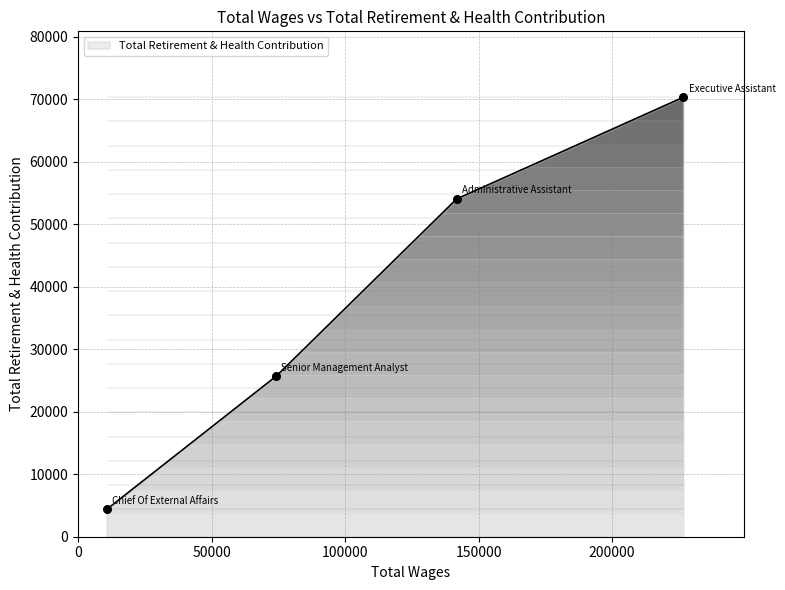

What is the change in value from Chief Of External Affairs to Senior Management Analyst?

+21269